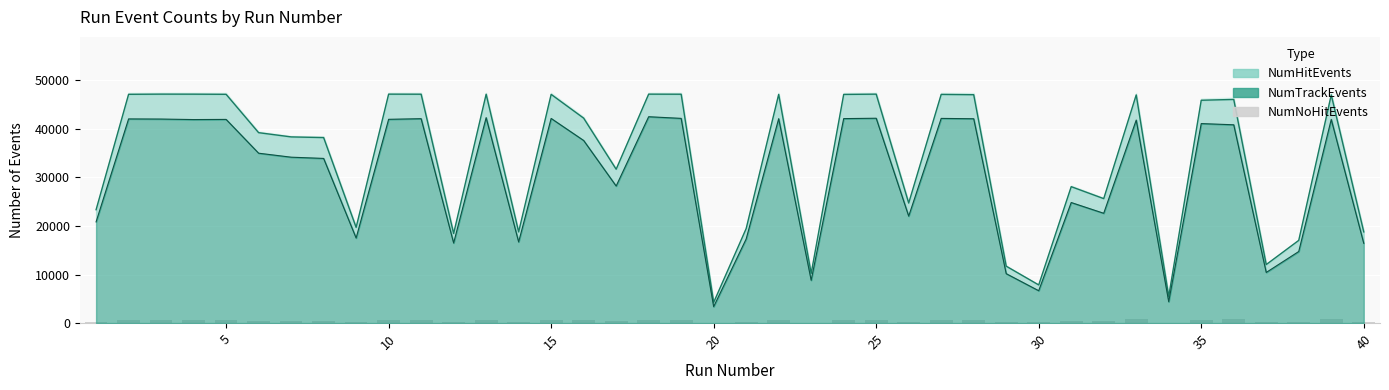

How many bars are there in total?

40